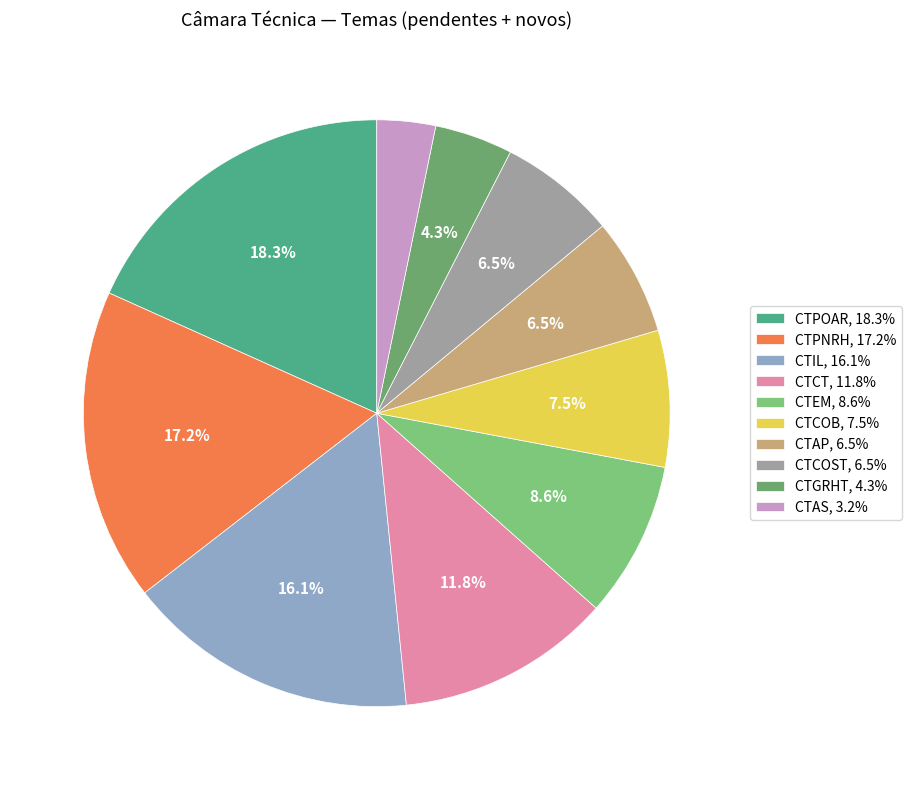

Does any single category account for the majority?

No